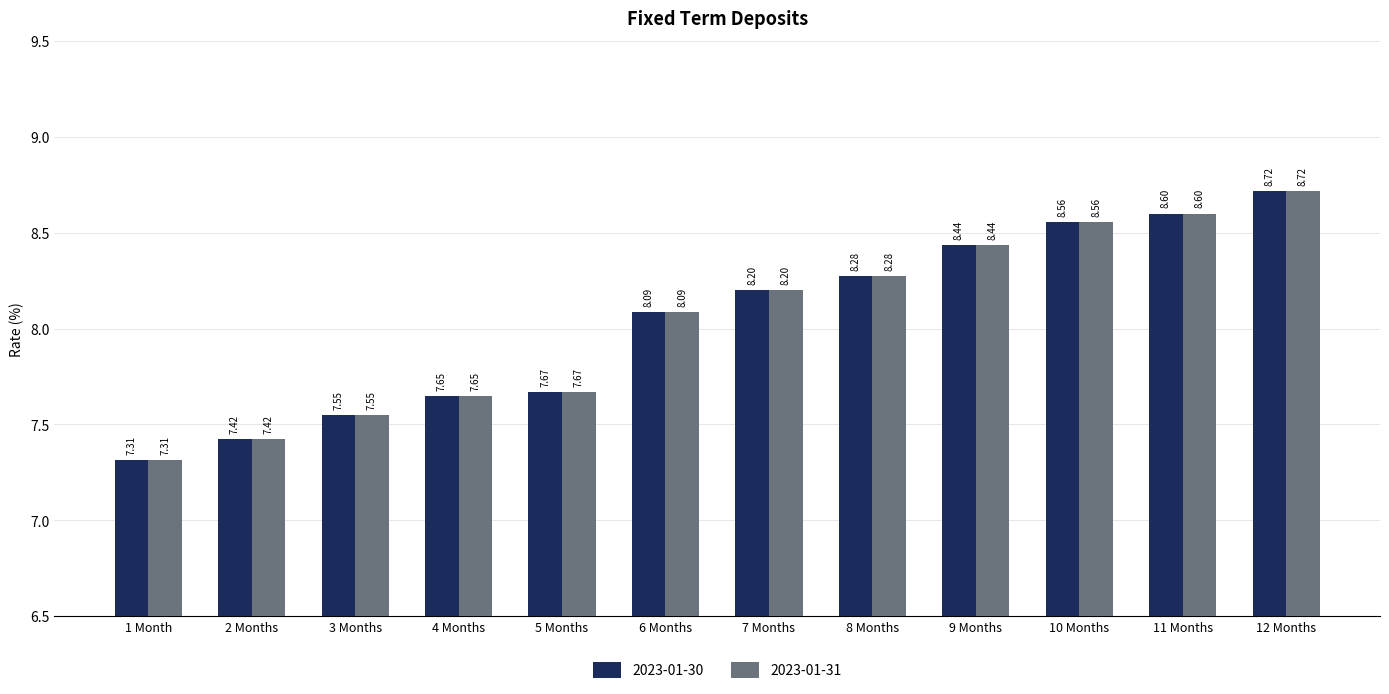

What is the lowest value of the 2023-01-31 series?

7.3